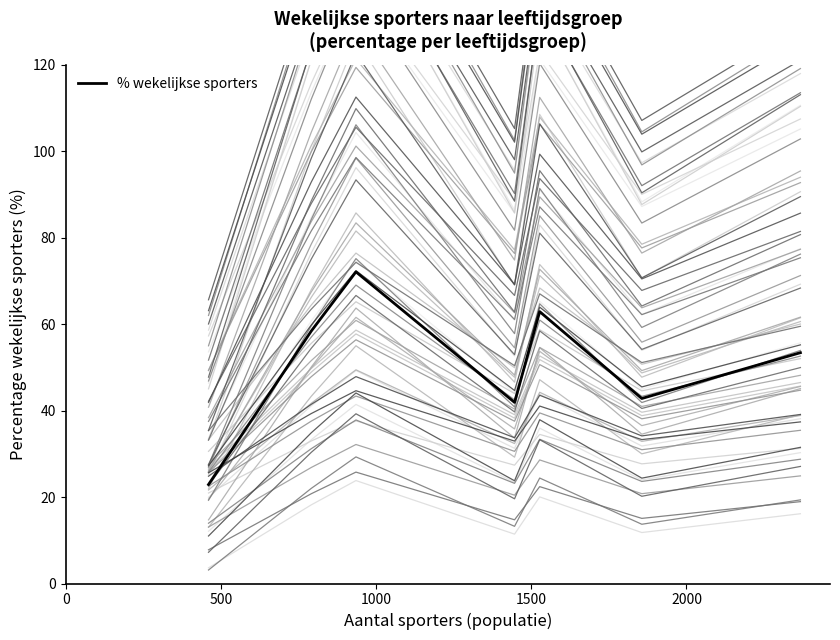

How many data points are less than 53?

3